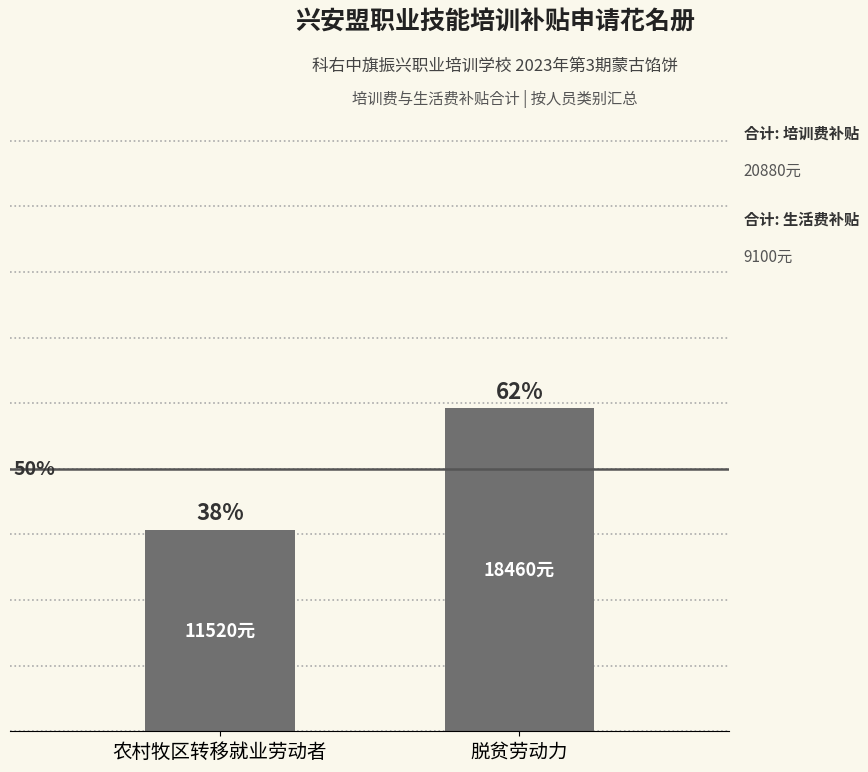

The chart shows a value of 8496 at 脱贫劳动力. True or false?

False